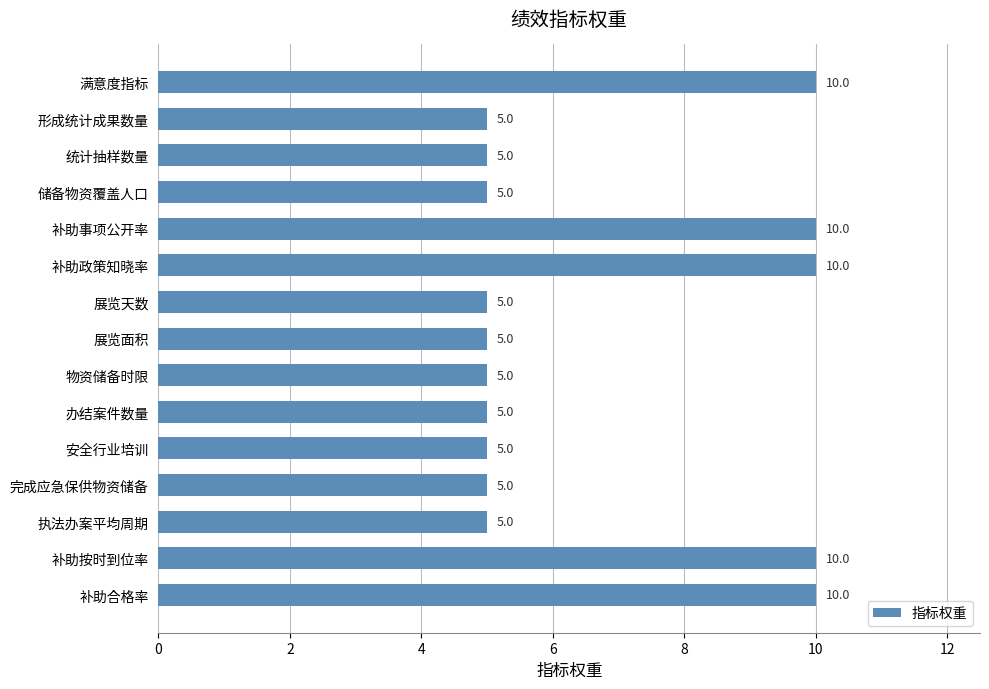

How many values are between 5 and 10?

15